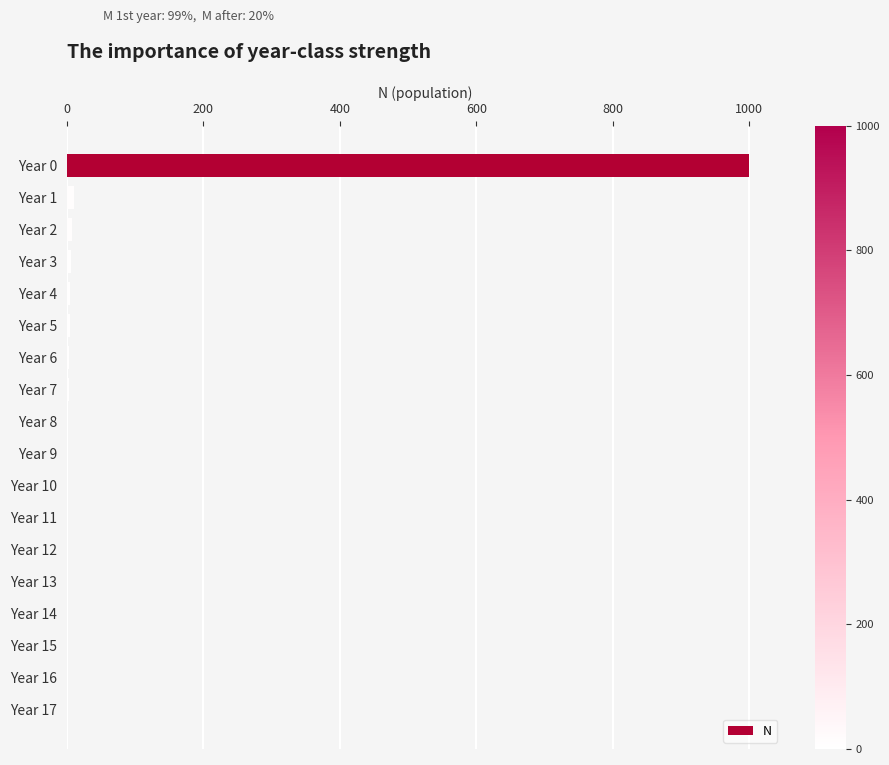

The value at Year 0 is 489.5. True or false?

False